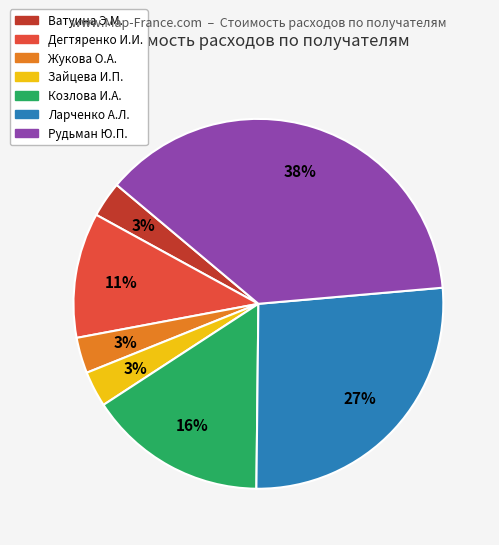

Is there any slice that represents more than half of the pie?

No